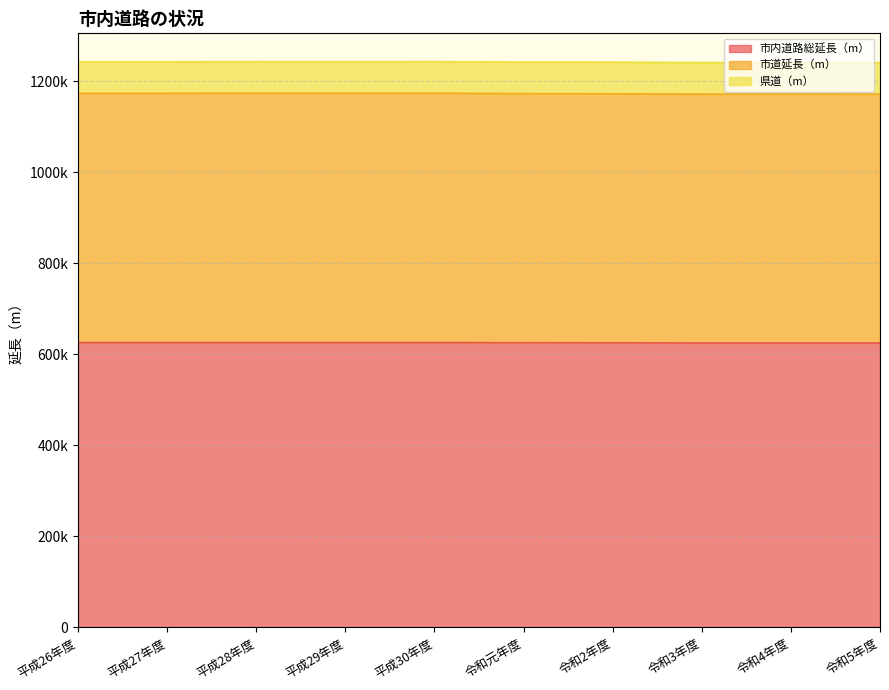

What are all the series names shown in the legend?

市内道路総延長（m）, 市道延長（m）, 県道（m）